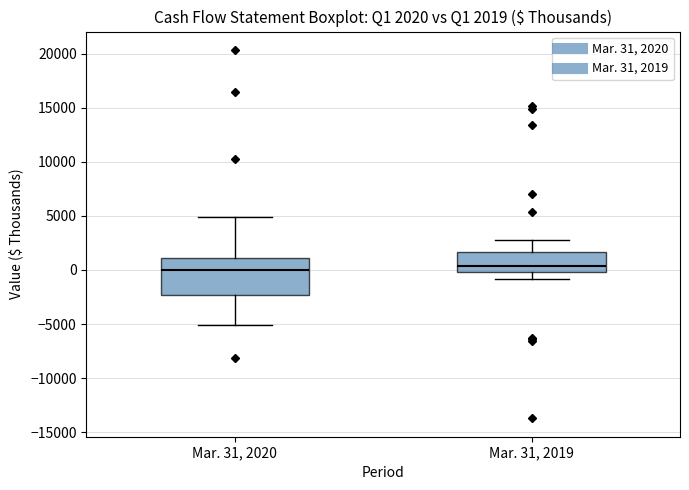

Which box is the tallest, from its lower edge to its upper edge?

Mar. 31, 2020